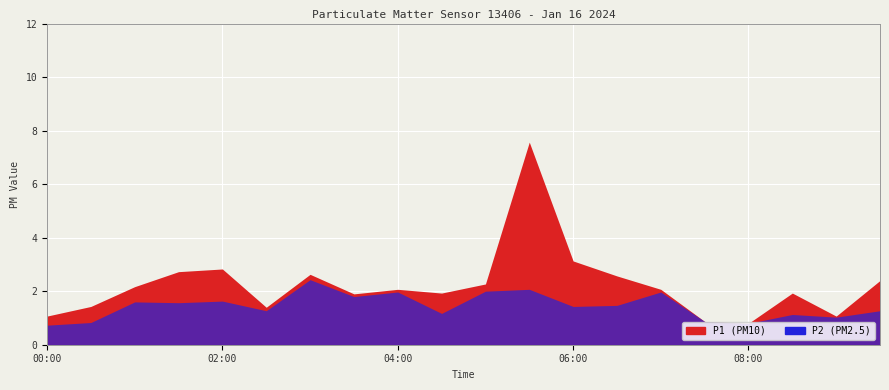

Reading left to right, extract all data points from this chart.

P1: 1.1	1.4	2.2	2.7	2.8	1.4	2.6	1.9	2.1	1.9	2.3	7.6	3.1	2.6	2.1	0.9	0.8	1.9	1.1	2.4
P2: 0.7	0.8	1.6	1.6	1.6	1.3	2.4	1.8	2.0	1.2	2.0	2.1	1.4	1.5	2.0	0.9	0.8	1.1	1.0	1.3